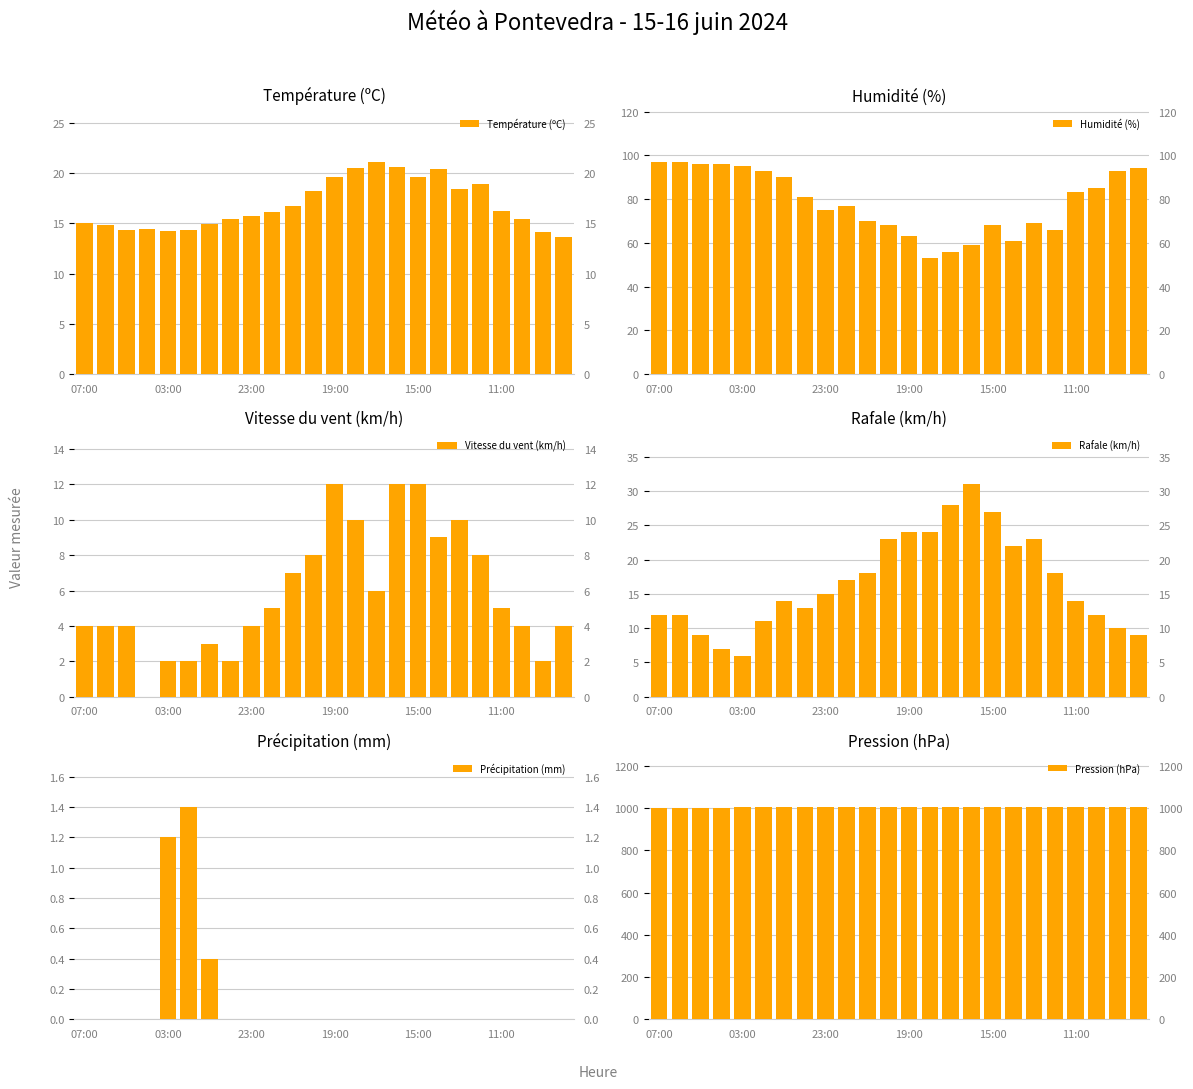

Where does the Vitesse du vent (km/h) series first go above 5?

10